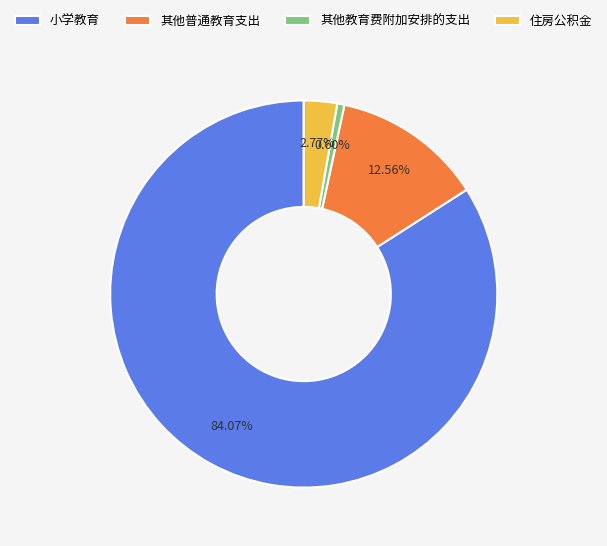

Which category has the smallest portion of the pie?

其他教育费附加安排的支出